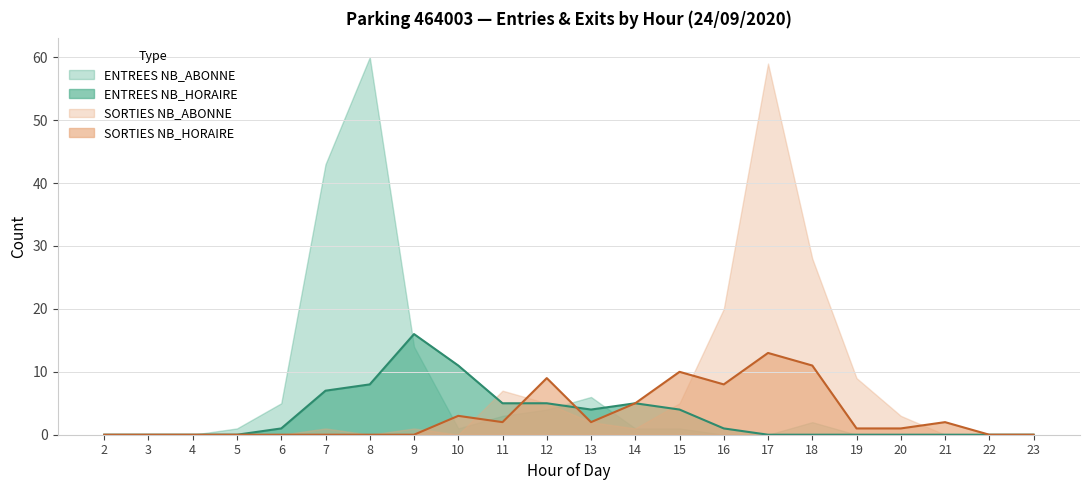

What is the maximum value for SORTIES NB_HORAIRE?

13